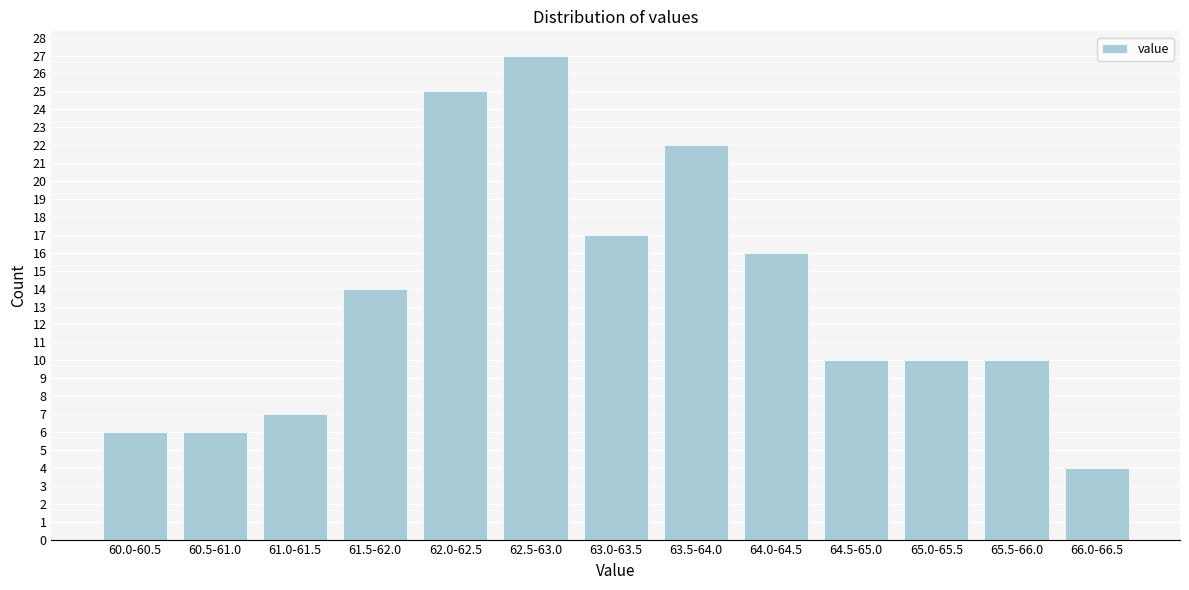

Reading left to right, list all the values displayed in this chart.

60.0-60.5=6	60.5-61.0=6	61.0-61.5=7	61.5-62.0=14	62.0-62.5=25	62.5-63.0=27	63.0-63.5=17	63.5-64.0=22	64.0-64.5=16	64.5-65.0=10	65.0-65.5=10	65.5-66.0=10	66.0-66.5=4